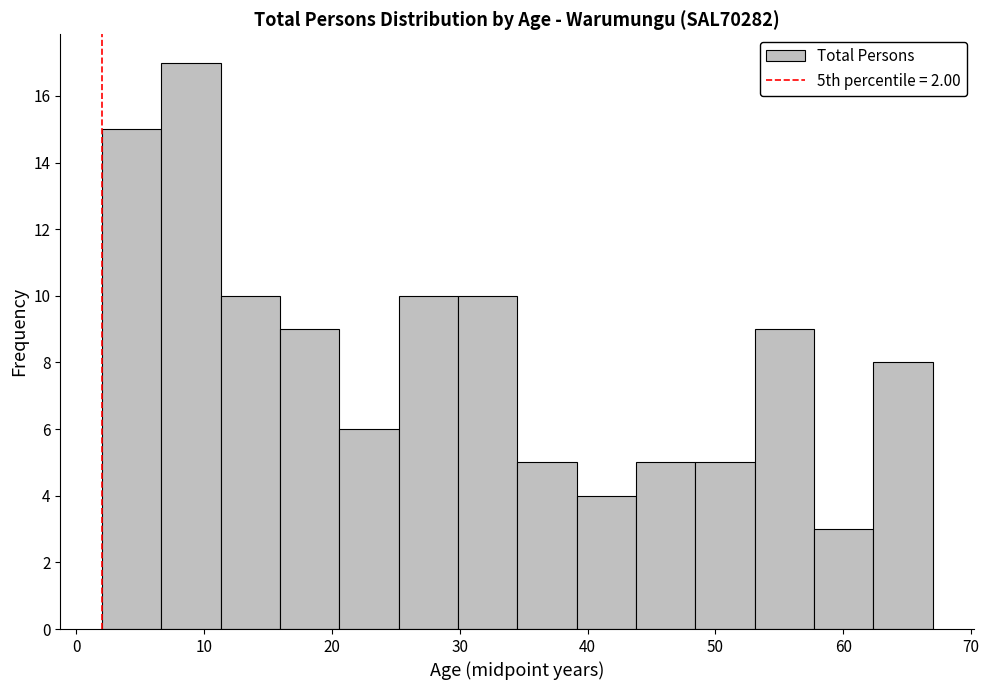

Reading left to right, transcribe this chart: for each bar, give the range it covers on the x-axis and its height. Neither the bar edges nor the heights are printed on the chart, so give them approximately, as read against the axes.

2 to 7: 15
7 to 11: 17
11 to 16: 10
16 to 21: 9
21 to 25: 6
25 to 30: 10
30 to 35: 10
35 to 39: 5
39 to 44: 4
44 to 48: 5
48 to 53: 5
53 to 58: 9
58 to 62: 3
62 to 67: 8